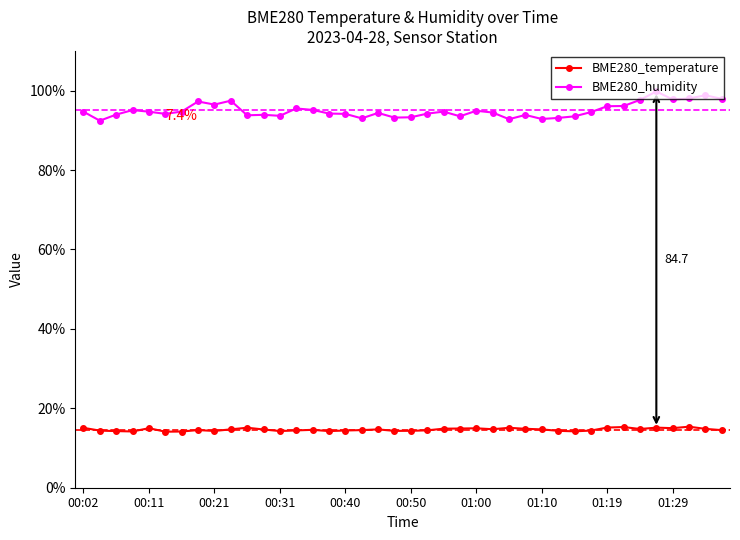

Which series has the largest range (max minus min)?

BME280_humidity